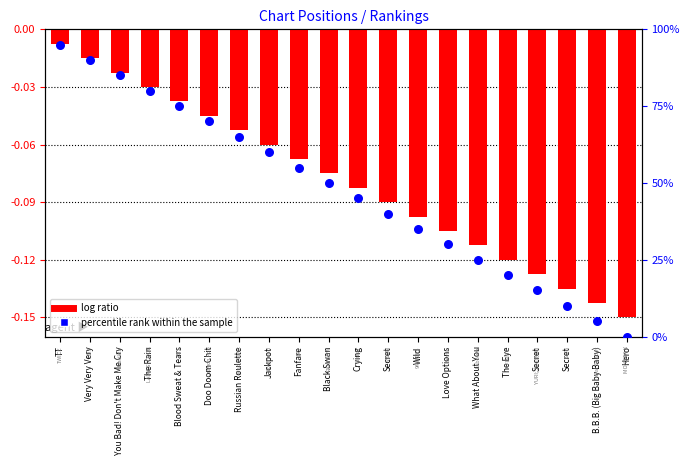

At how many categories does at least one series exceed 64?

7